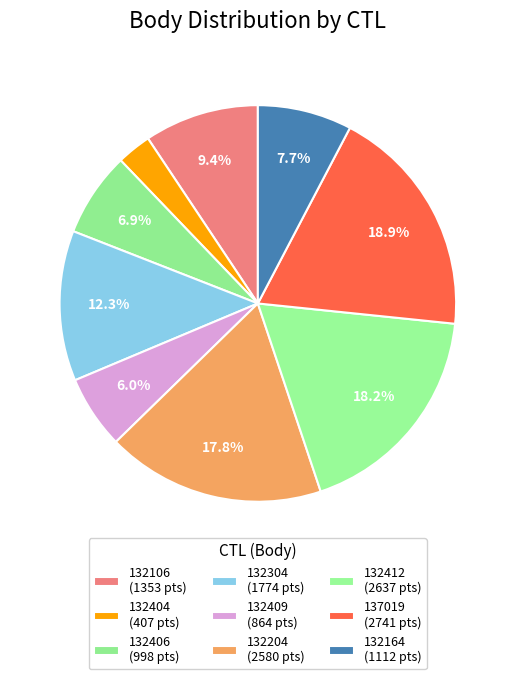

Is the sum of 132406 and 137019 greater than half?

No